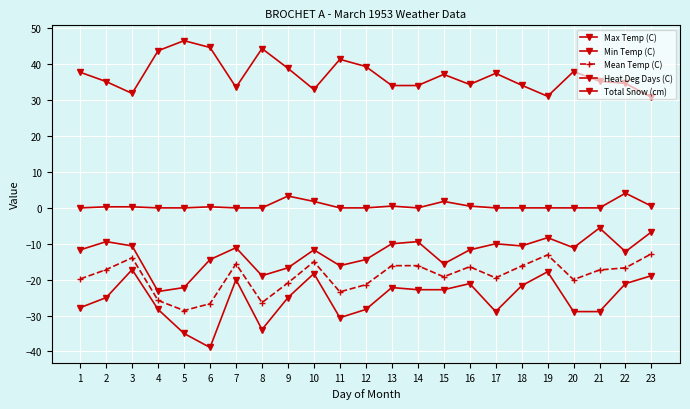

Reading right to left, extract all data points from this chart.

Max Temp (C): 23=-6.7	22=-12.2	21=-5.6	20=-11.1	19=-8.3	18=-10.6	17=-10.0	16=-11.7	15=-15.6	14=-9.4	13=-10.0	12=-14.4	11=-16.1	10=-11.7	9=-16.7	8=-18.9	7=-11.1	6=-14.4	5=-22.2	4=-23.3	3=-10.6	2=-9.4	1=-11.7
Min Temp (C): 23=-18.9	22=-21.1	21=-28.9	20=-28.9	19=-17.8	18=-21.7	17=-28.9	16=-21.1	15=-22.8	14=-22.8	13=-22.2	12=-28.3	11=-30.6	10=-18.3	9=-25.0	8=-33.9	7=-20.0	6=-38.9	5=-35.0	4=-28.3	3=-17.2	2=-25.0	1=-27.8
Mean Temp (C): 23=-12.8	22=-16.7	21=-17.3	20=-20.0	19=-13.1	18=-16.2	17=-19.5	16=-16.4	15=-19.2	14=-16.1	13=-16.1	12=-21.4	11=-23.4	10=-15.0	9=-20.9	8=-26.4	7=-15.6	6=-26.7	5=-28.6	4=-25.8	3=-13.9	2=-17.2	1=-19.8
Heat Deg Days (C): 23=30.8	22=34.7	21=35.3	20=38.0	19=31.1	18=34.2	17=37.5	16=34.4	15=37.2	14=34.1	13=34.1	12=39.4	11=41.4	10=33.0	9=38.9	8=44.4	7=33.6	6=44.7	5=46.6	4=43.8	3=31.9	2=35.2	1=37.8
Total Snow (cm): 23=0.5	22=4.1	21=0.0	20=0.0	19=0.0	18=0.0	17=0.0	16=0.5	15=1.8	14=0.0	13=0.5	12=0.0	11=0.0	10=1.8	9=3.3	8=0.0	7=0.0	6=0.3	5=0.0	4=0.0	3=0.3	2=0.3	1=0.0